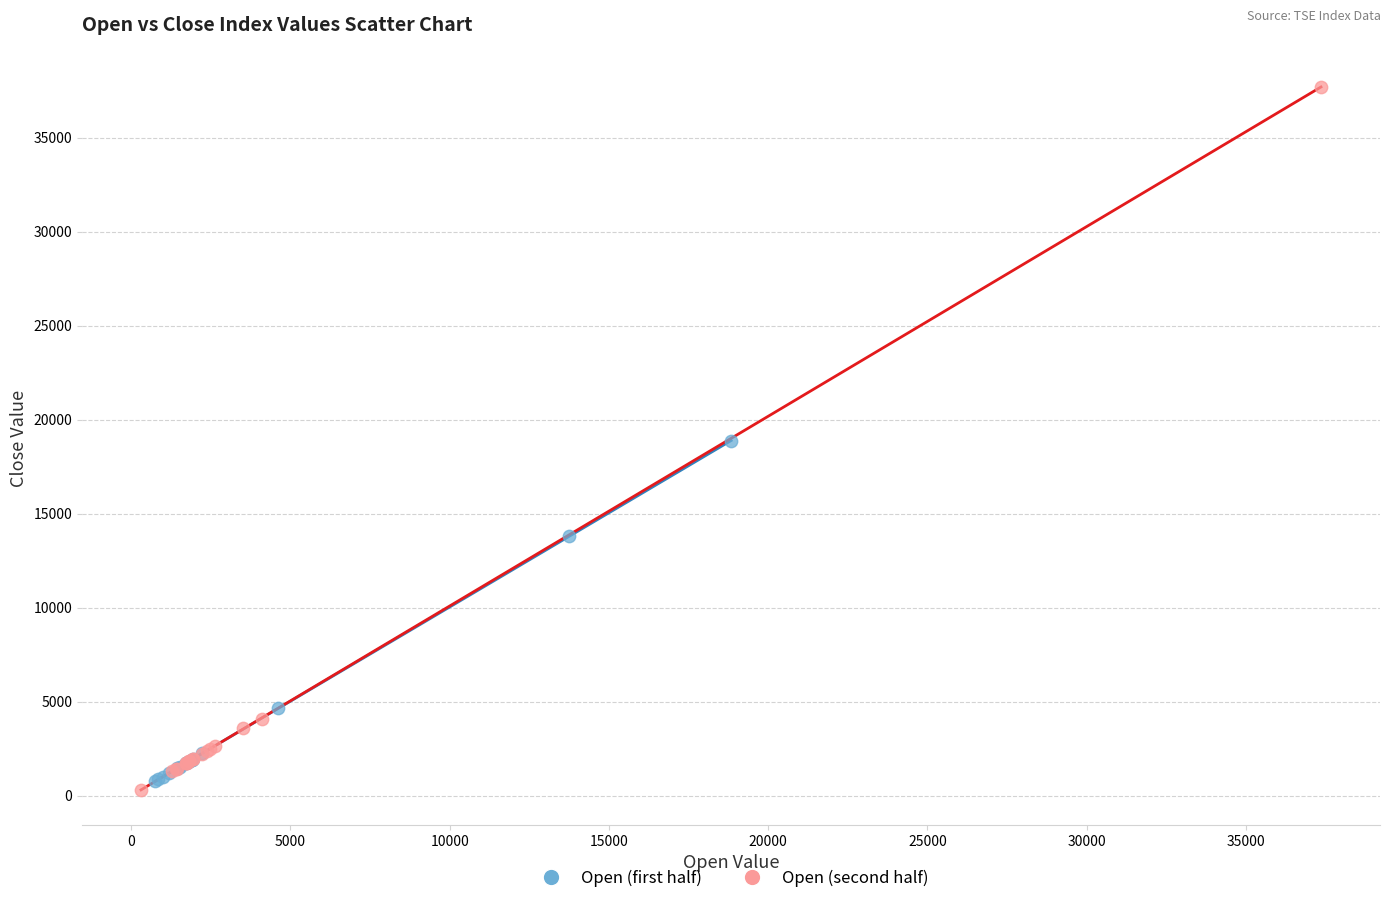

Which series has the largest Y range (max minus min)?

Open (second half)